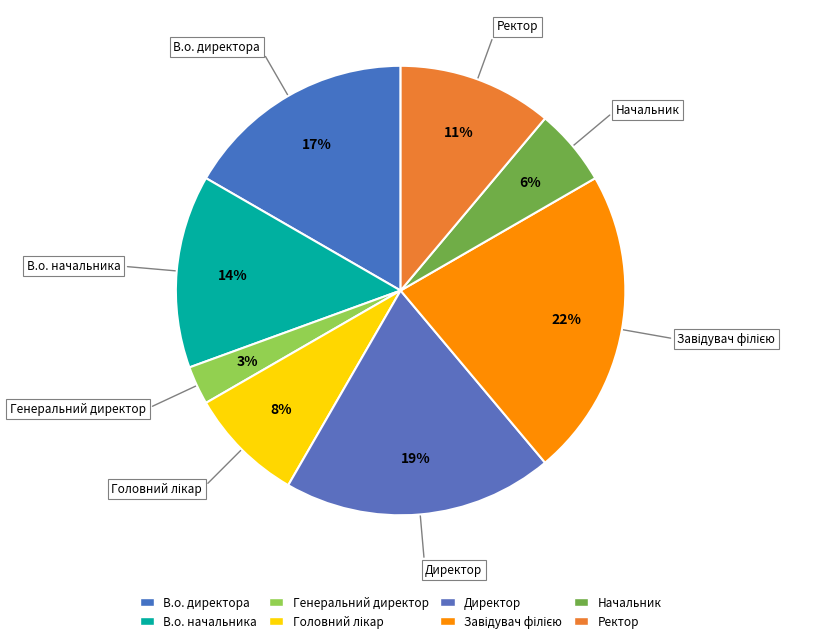

Between Головний лікар and Генеральний директор, which is larger?

Головний лікар